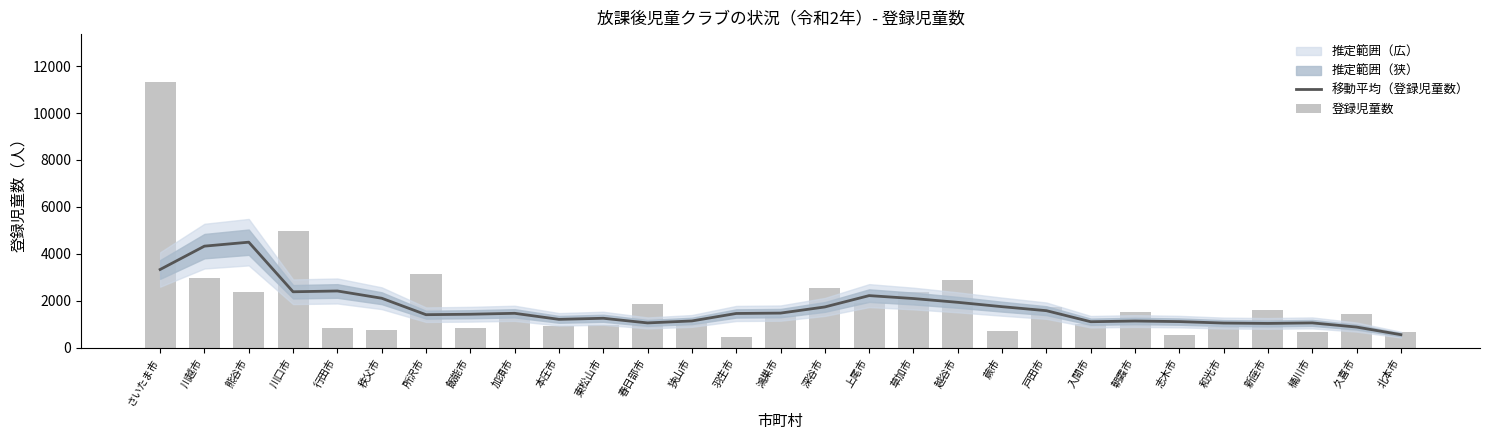

What is the sum of all 登録児童数 values?

55966.0